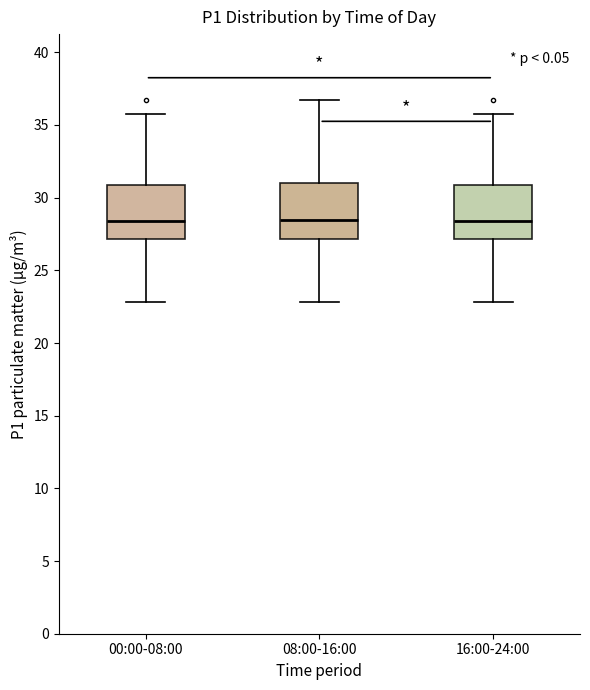

Reading left to right, read every box against the y-axis: the position of its median line, the range the box covers, and the ends of its whiskers. The values are not printed on the chart, so give them approximately, as read against the axis.

00:00-08:00: median 28.5, box 27.0 to 31.0, whiskers 23.0 to 36.0
08:00-16:00: median 28.5, box 27.0 to 31.0, whiskers 23.0 to 37.0
16:00-24:00: median 28.5, box 27.0 to 31.0, whiskers 23.0 to 36.0